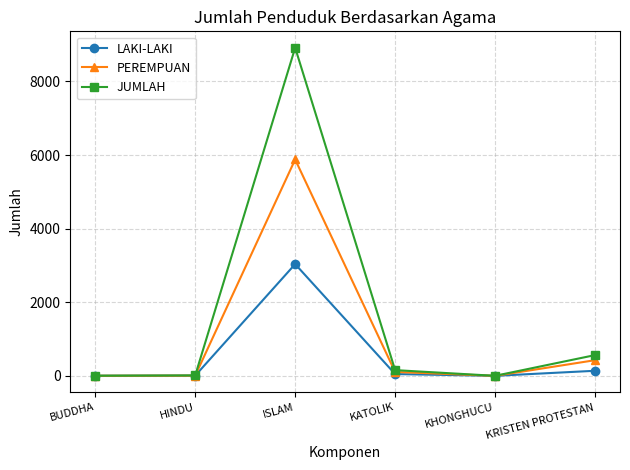

What position from the right is HINDU?

5